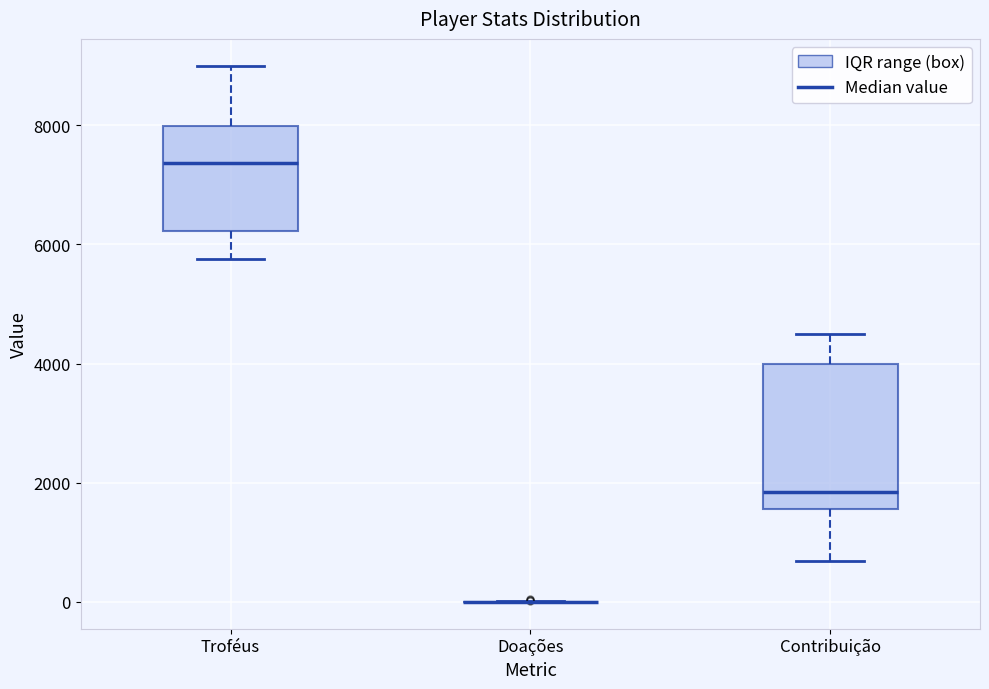

Reading left to right, transcribe this box plot: for each box, give where its median line is, the range the box spans, and where its two whiskers end, as read against the y-axis. The values are not printed on the chart, so give them approximately, as read against the axis.

Troféus: median 7400, box 6200 to 8000, whiskers 5800 to 9000
Doações: box collapsed to a line at 0, whiskers 0 to 0
Contribuição: median 1800, box 1600 to 4000, whiskers 600 to 4600